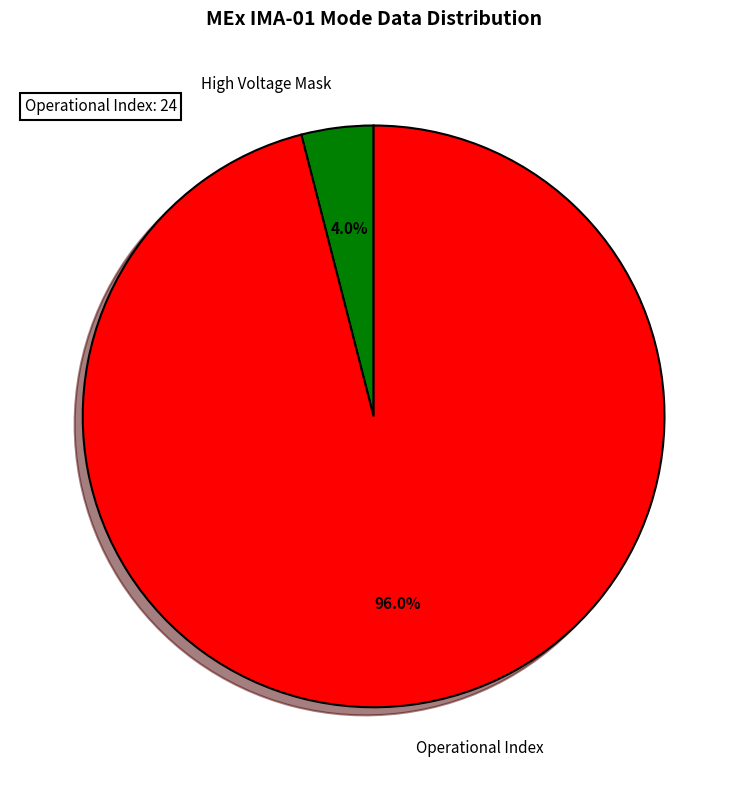

What is the smallest slice in the pie chart?

High Voltage Mask